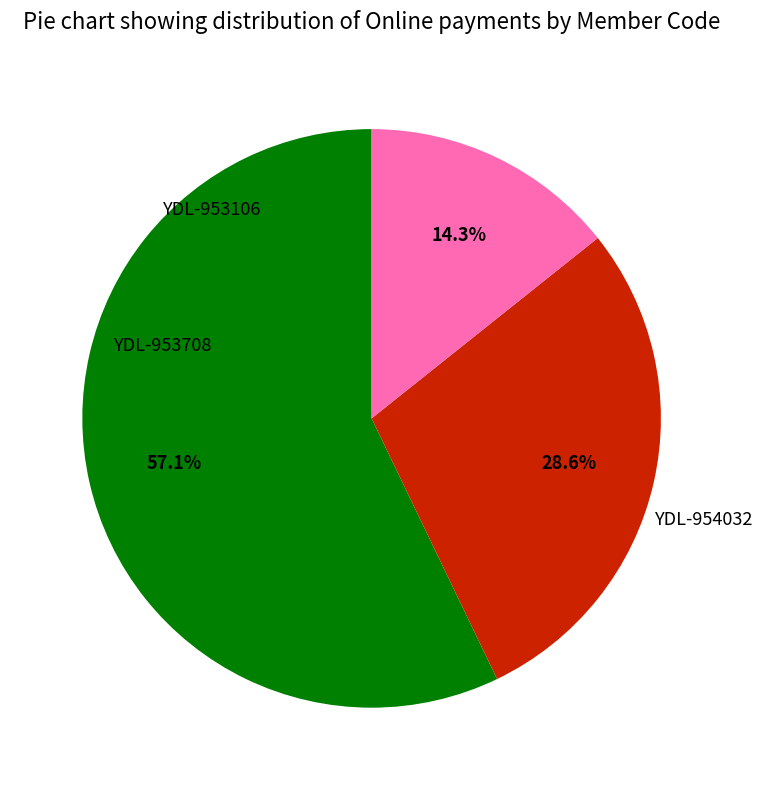

How many slices are in this pie chart?

3